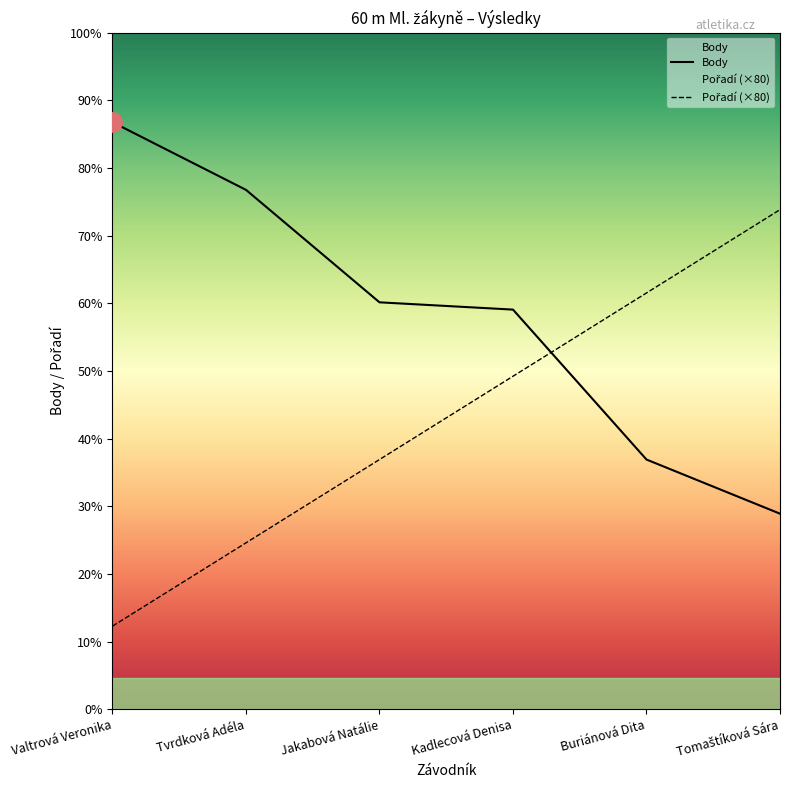

How many Body values are between 240 and 499?

4